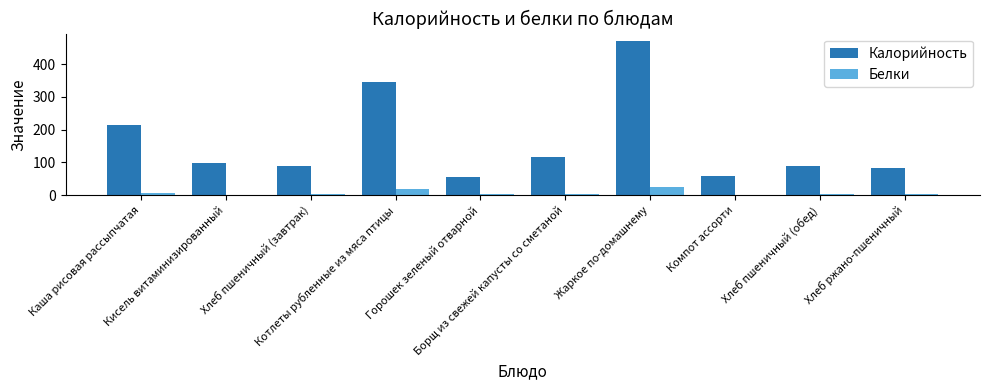

Which category has the highest value across all series?

Жаркое по-домашнему